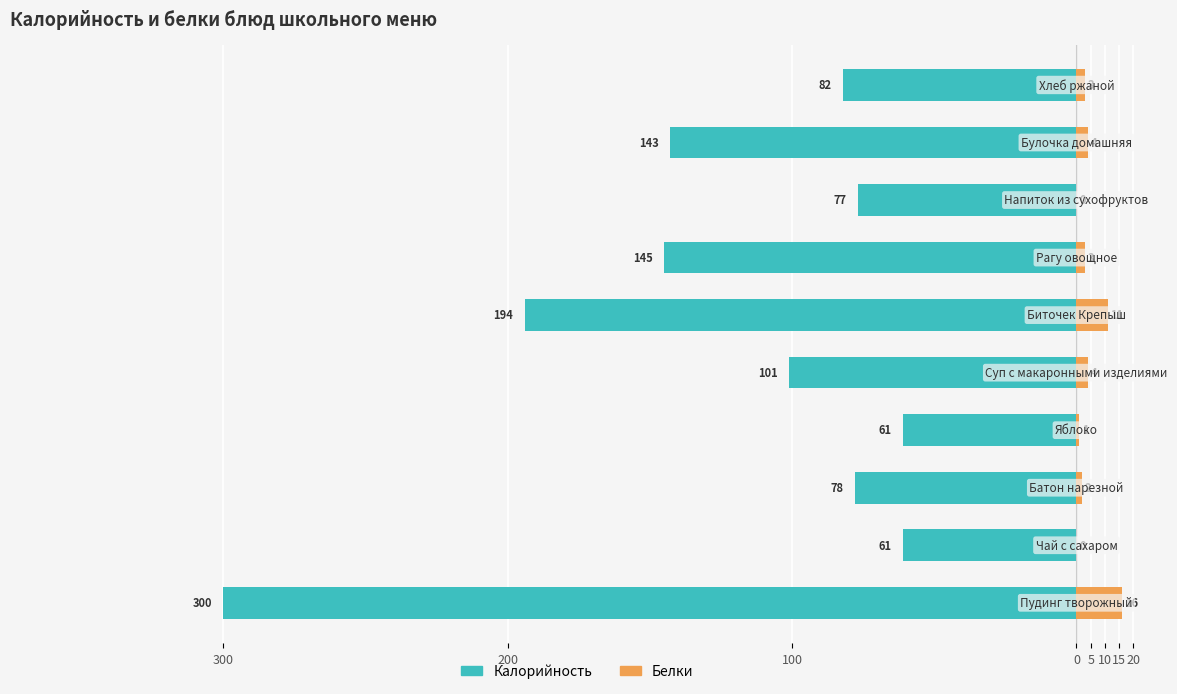

Which series changed the most between 300 and 10?

Калорийность